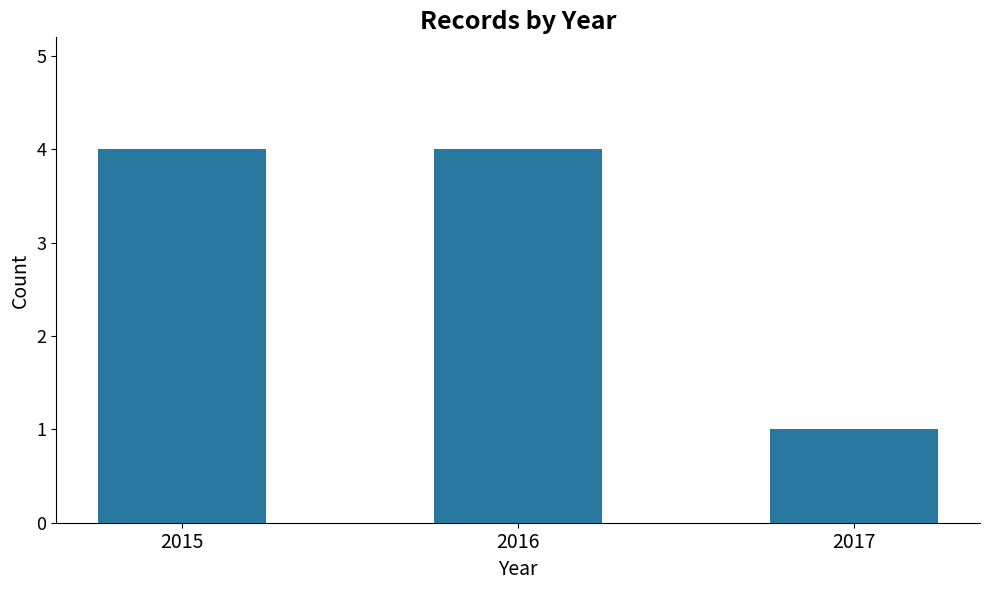

What is the sum of all values?

9